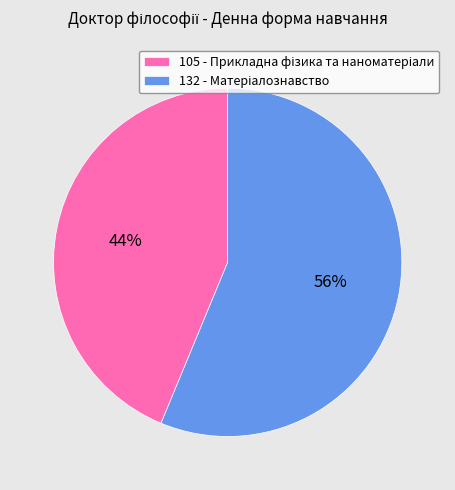

To the nearest percent, what percentage of the pie is 132?

56%